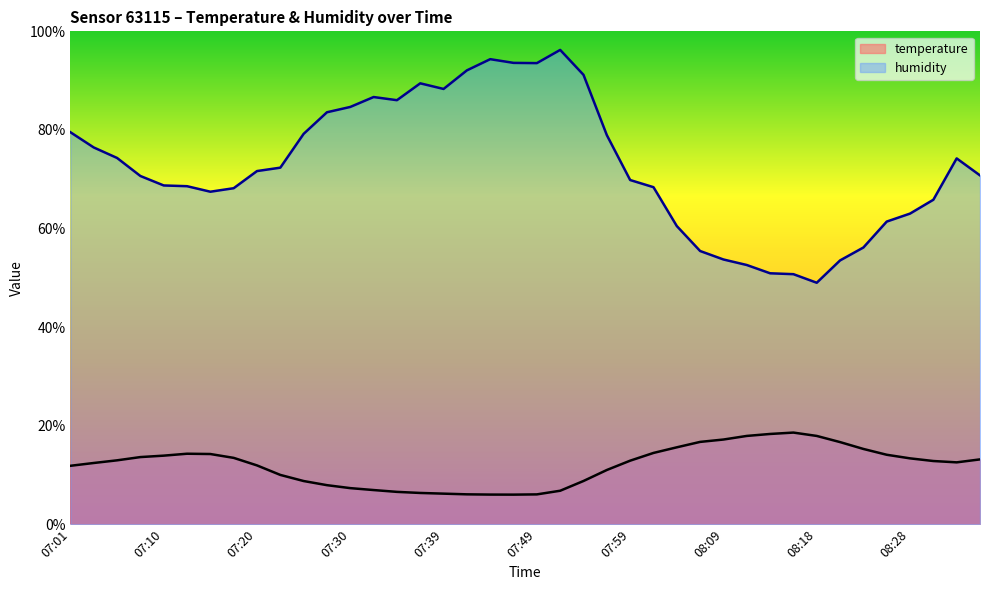

What is the label of the 4th point from the left?

07:08